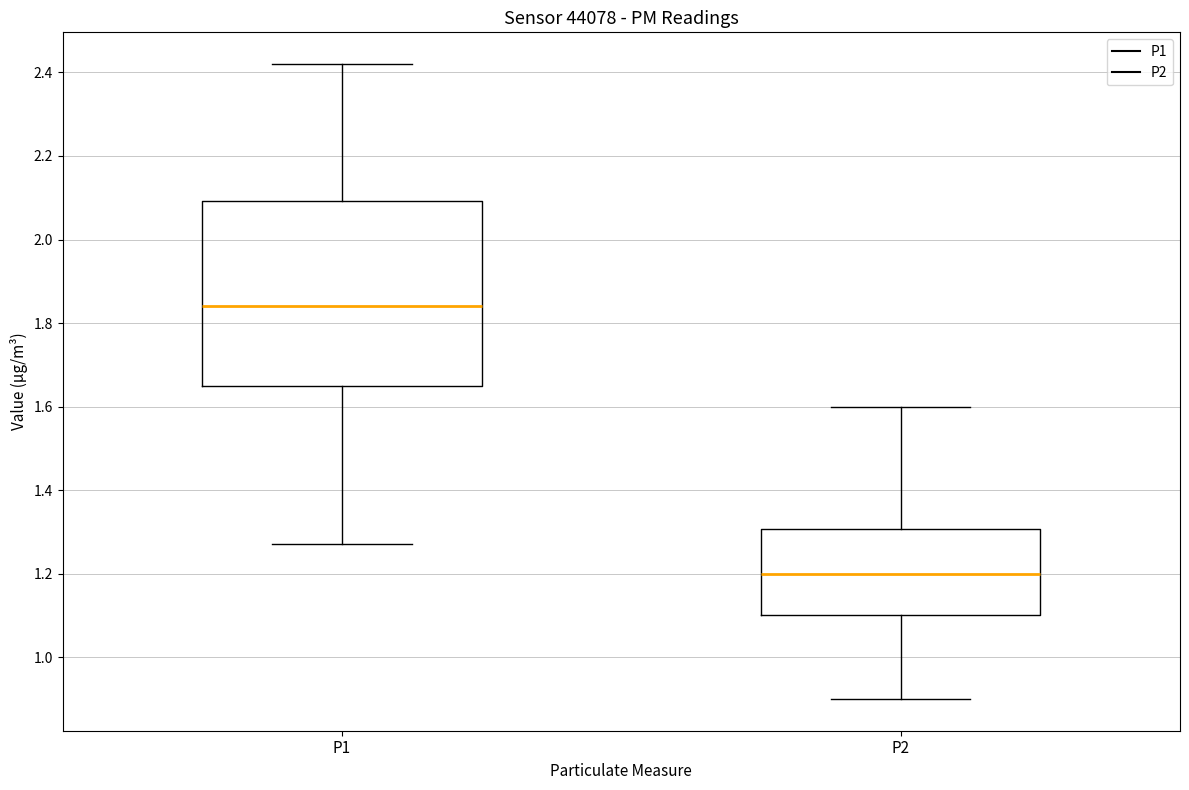

Reading left to right, transcribe this box plot: for each box, give where its median line is, the range the box spans, and where its two whiskers end, as read against the y-axis. The values are not printed on the chart, so give them approximately, as read against the axis.

P1: median 1.84, box 1.66 to 2.10, whiskers 1.28 to 2.42
P2: median 1.20, box 1.10 to 1.30, whiskers 0.90 to 1.60